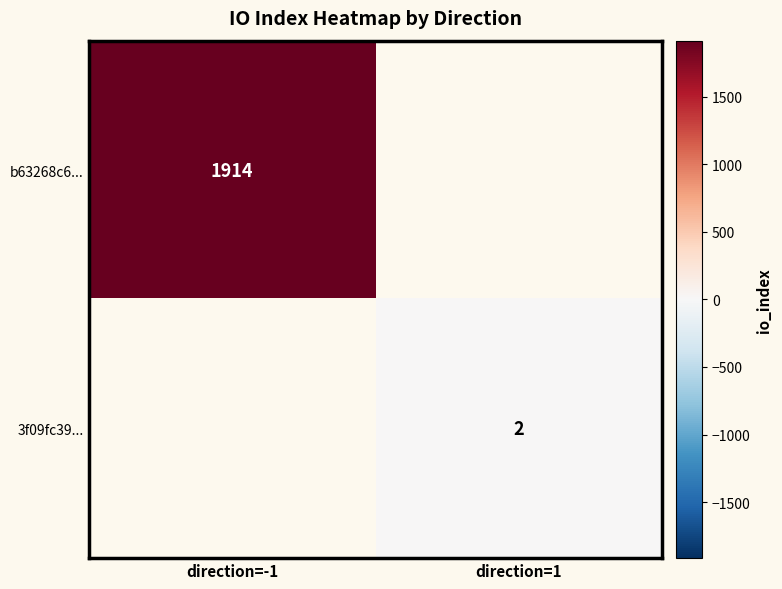

Count the number of categories in the chart.

2